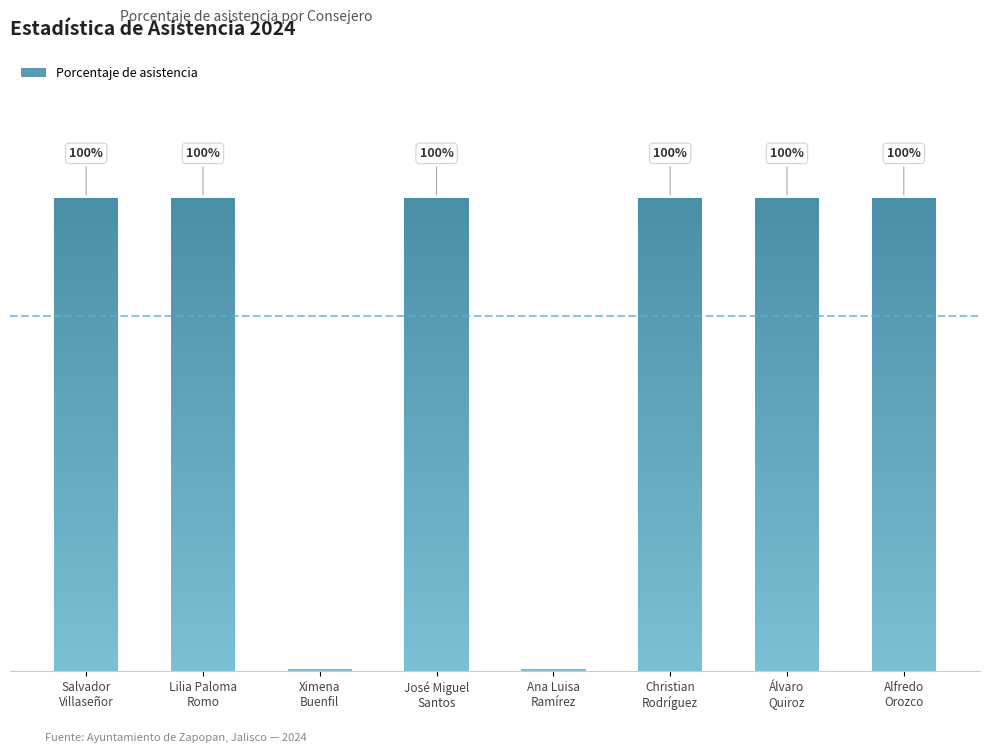

How many distinct data groups are displayed?

1